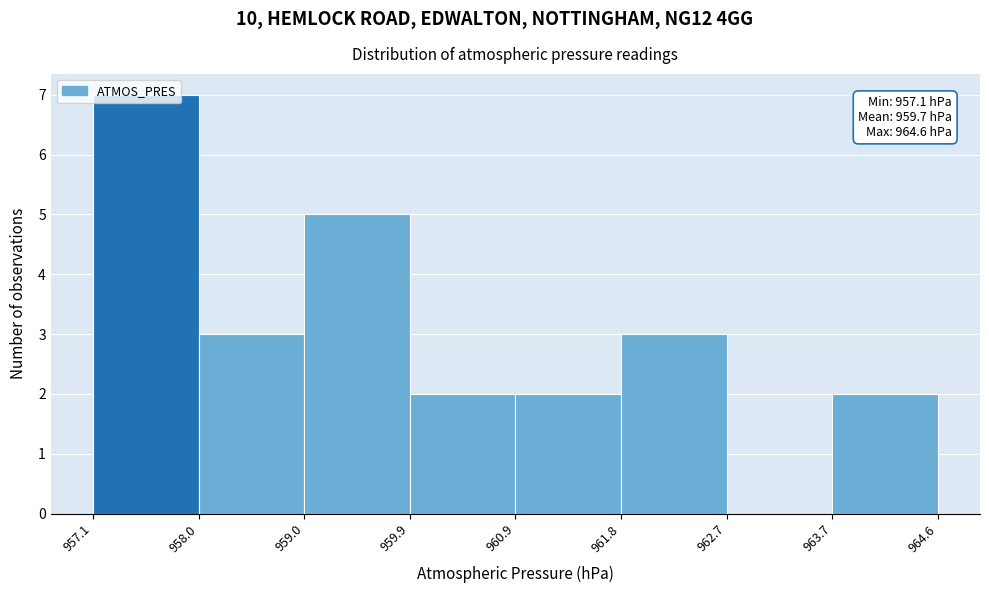

Which range on the x-axis has the tallest bar?

957.1 to 958.0